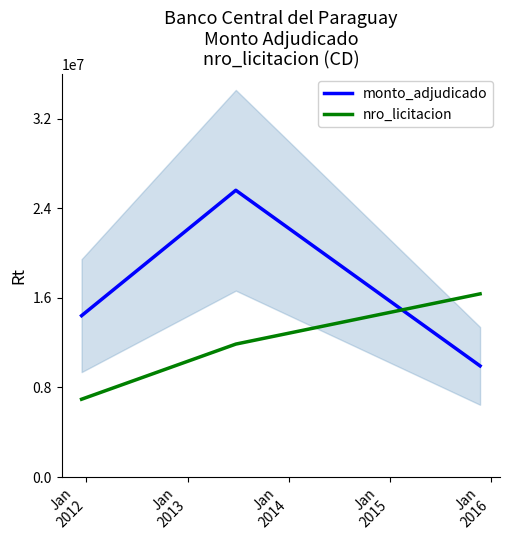

What is the minimum value for nro_licitacion?

6947500.0